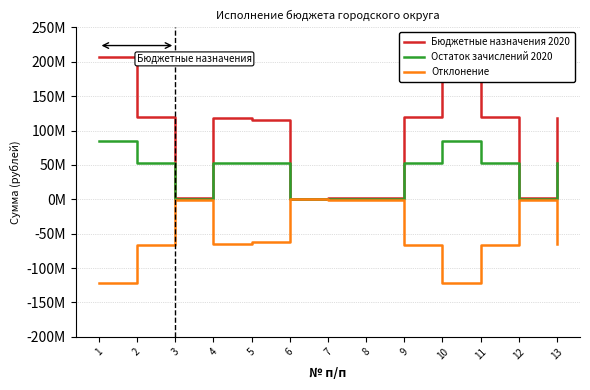

True or false: Бюджетные назначения 2020 has a value of 834210.6 at 7.

False